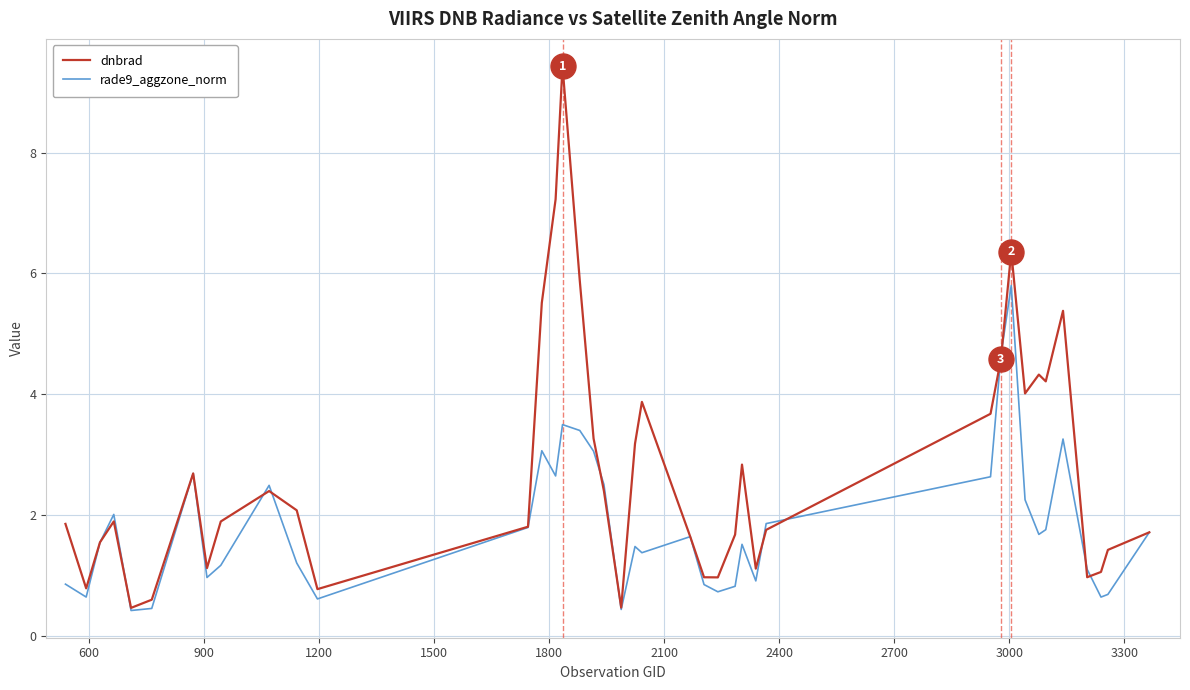

At how many categories does at least one series exceed 9?

1